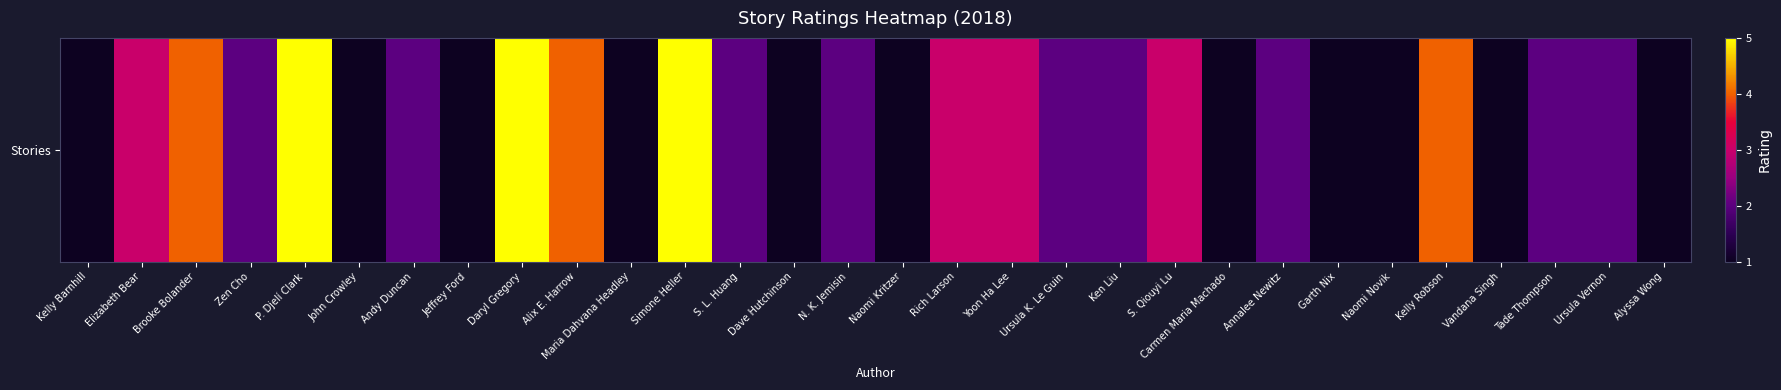

What is the sum of the values at Ken Liu and Dave Hutchinson?

3